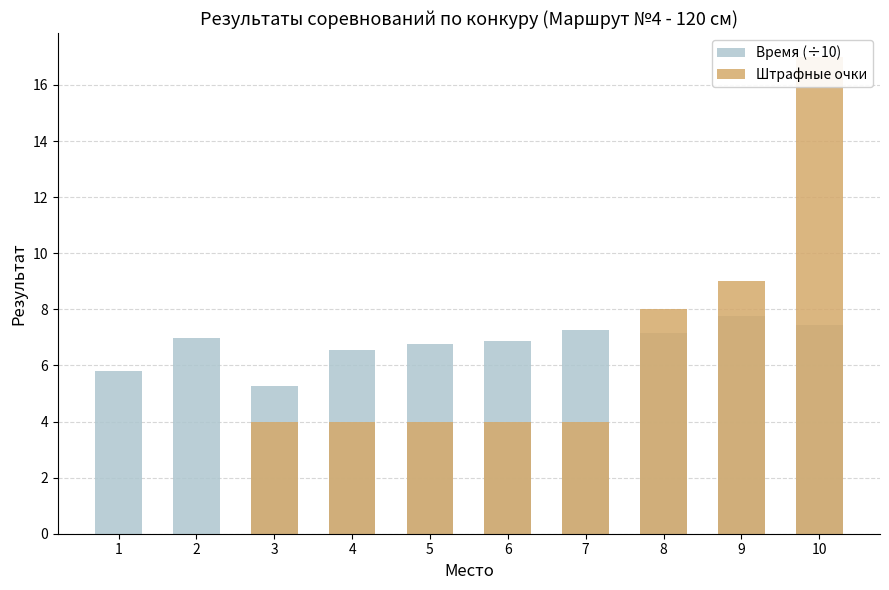

What is the total value across all series at 7?

11.2